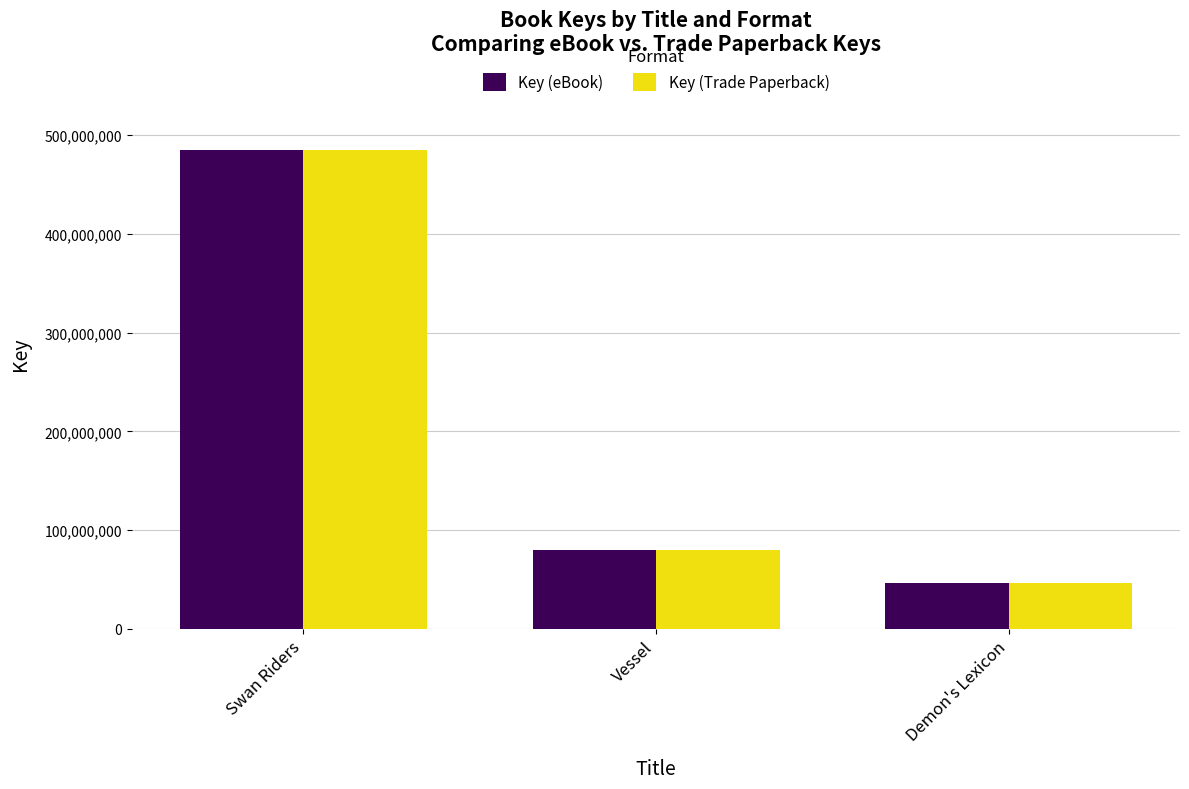

Where is Key (Trade Paperback) nearest to the value 265660059?

Vessel